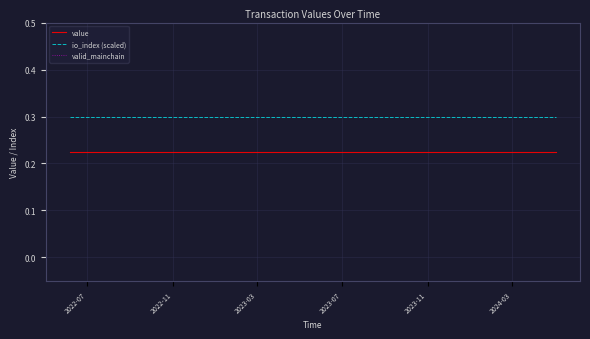

What is the lowest value of the io_index (scaled) series?

0.3